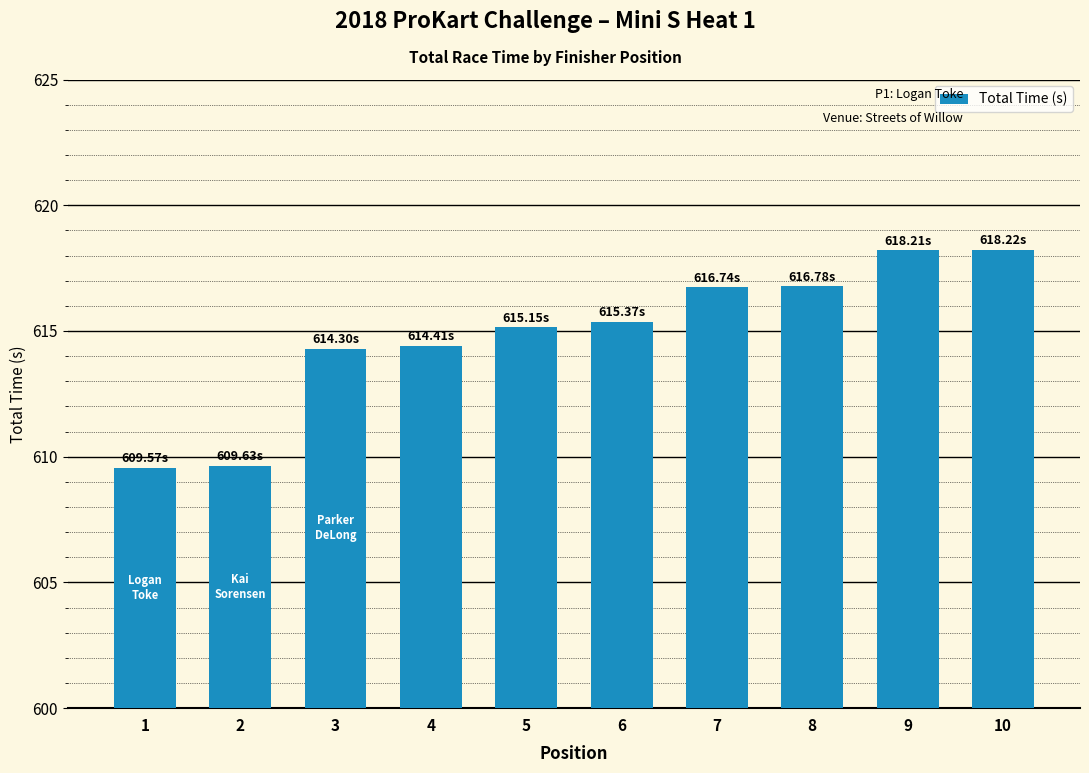

Which has a higher value, 1 or 5?

5